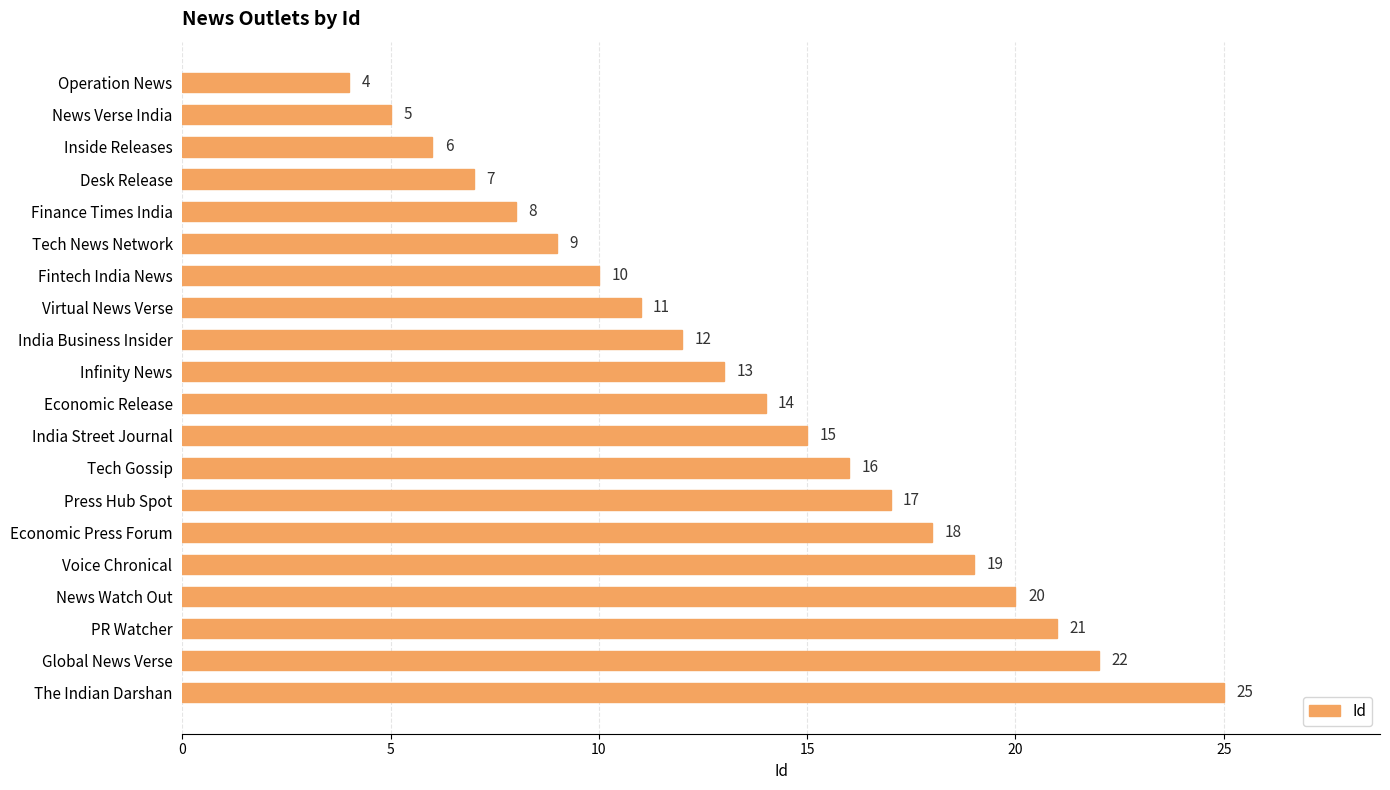

What value does the data have at Economic Release?

14